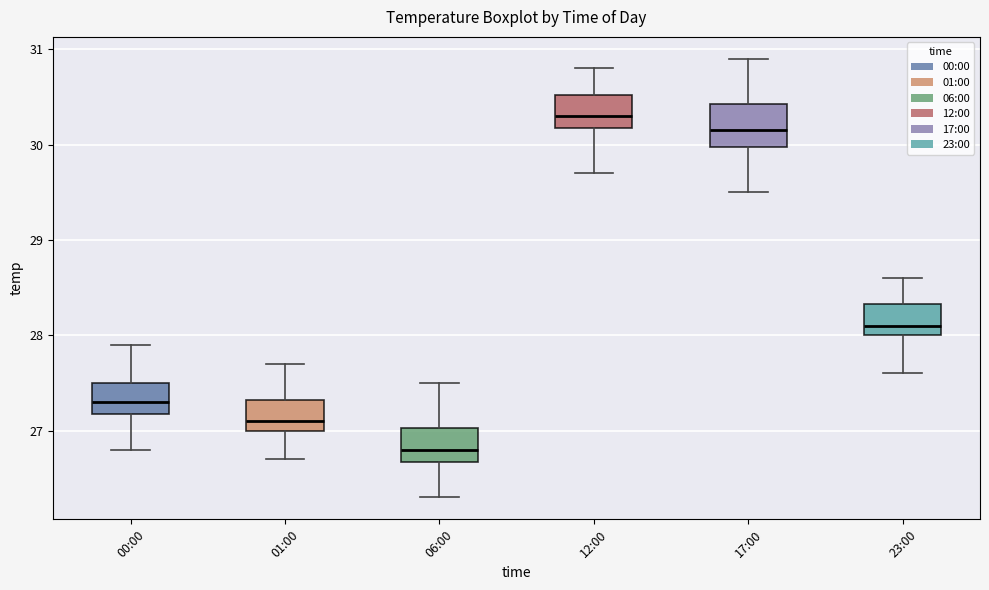

Which box has the lowest median line?

06:00